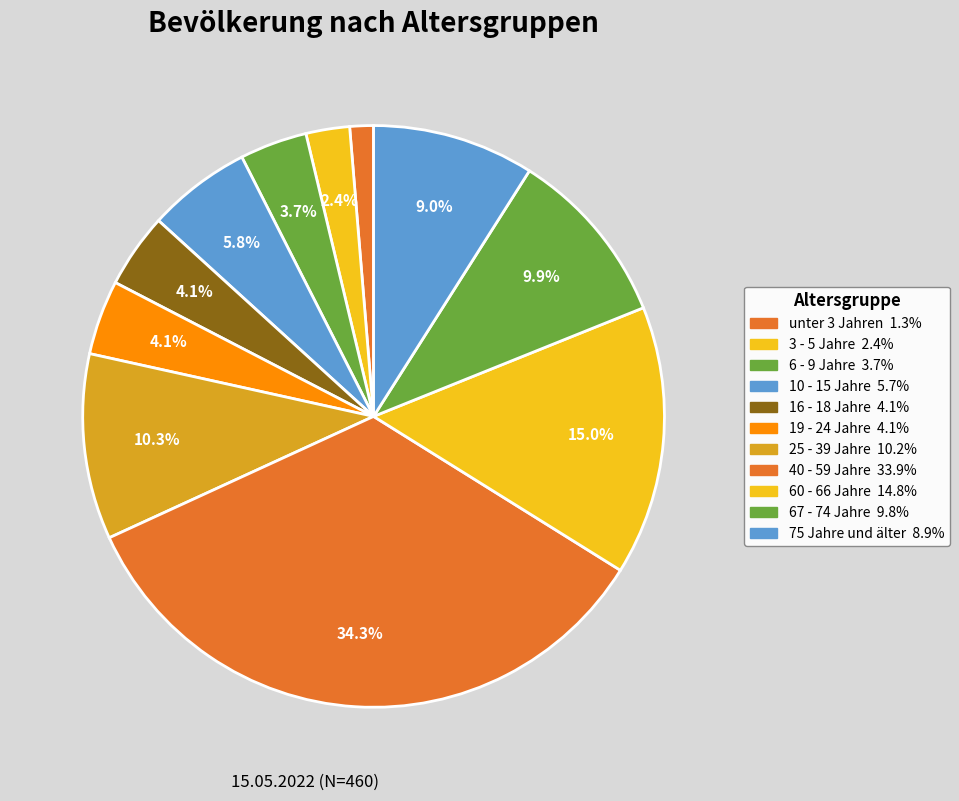

Combined, do 40 - 59 Jahre and 75 Jahre und älter account for over 50%?

No